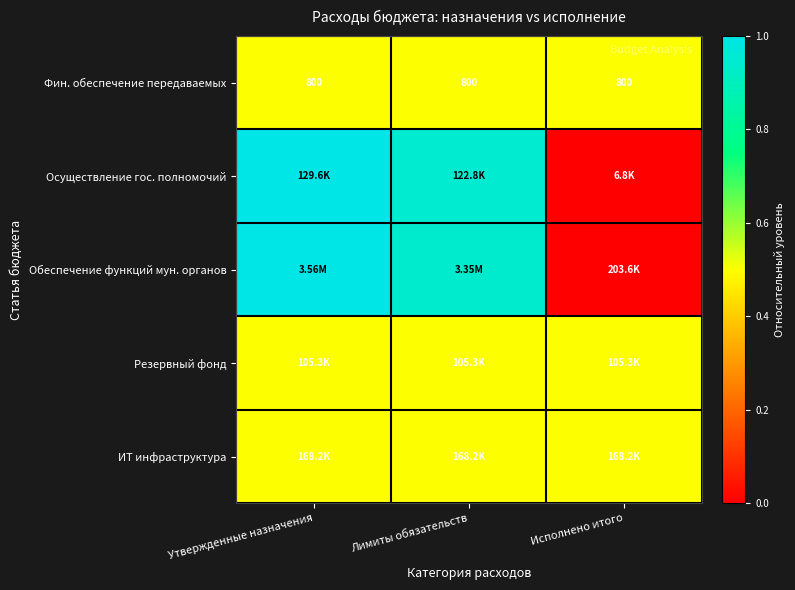

At which label is Обеспечение функций мун. органов closest to 0?

Исполнено итого